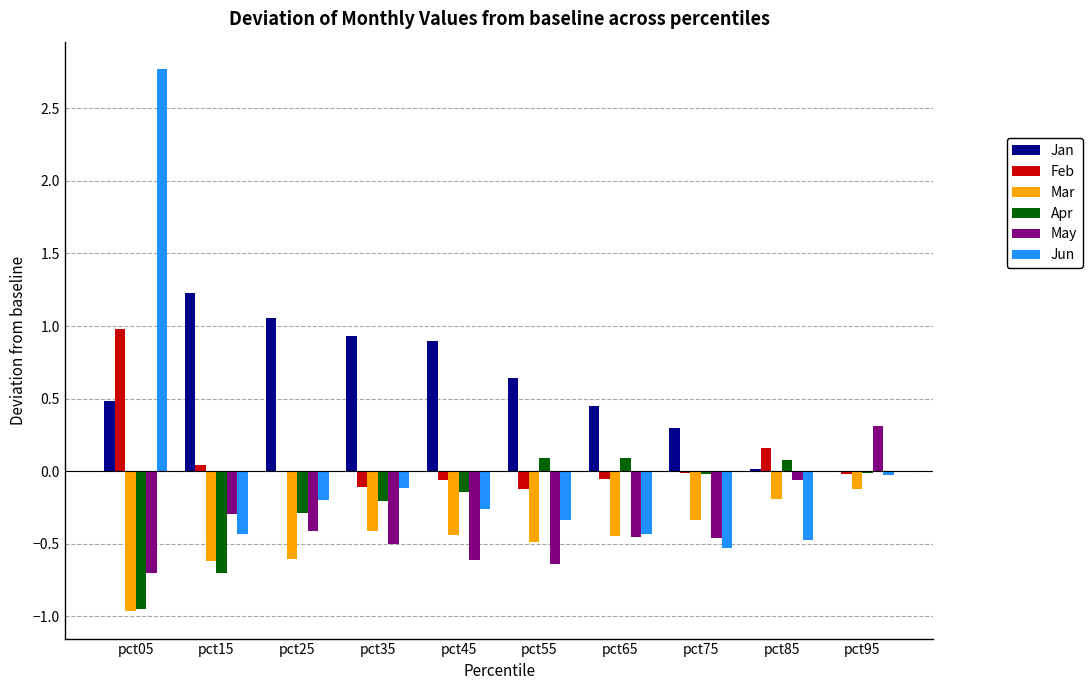

What value does the Jan series have at pct05?

0.5